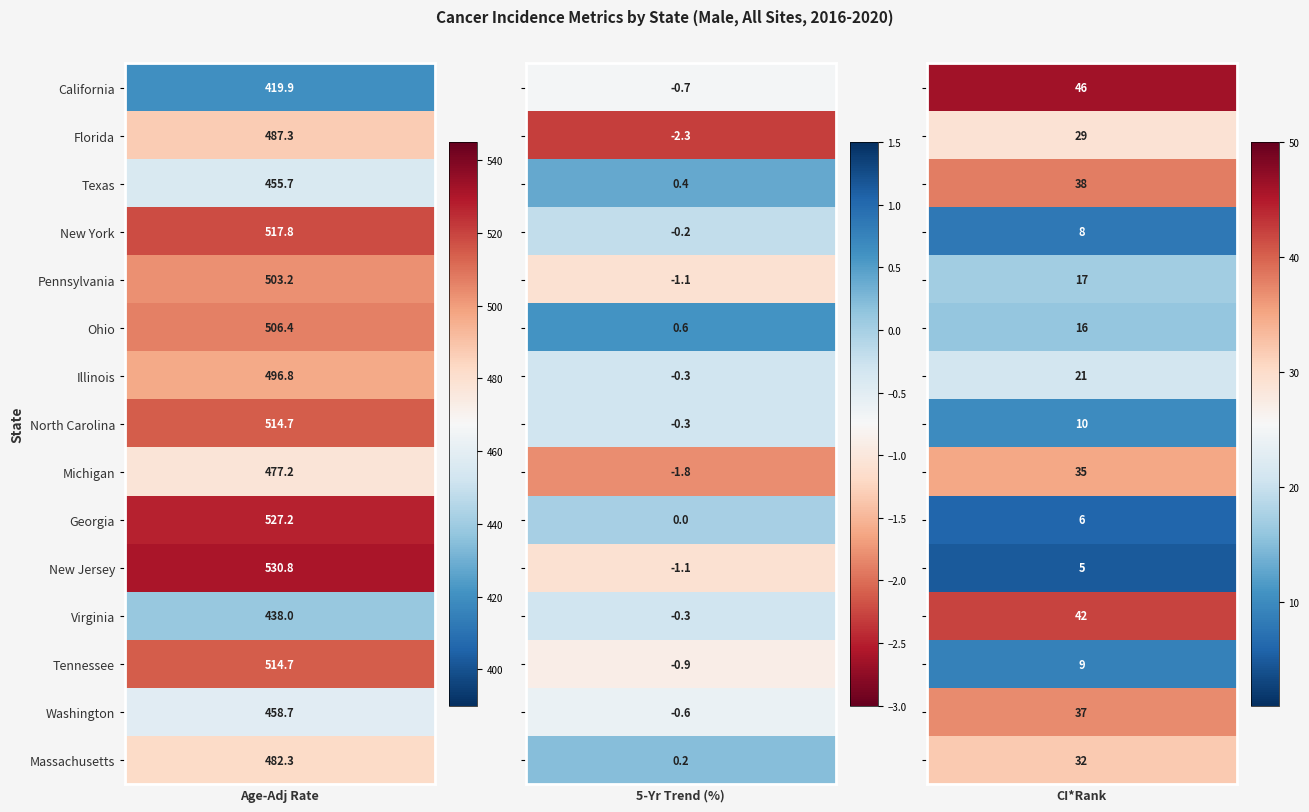

Read the Virginia value at 2.

42.0